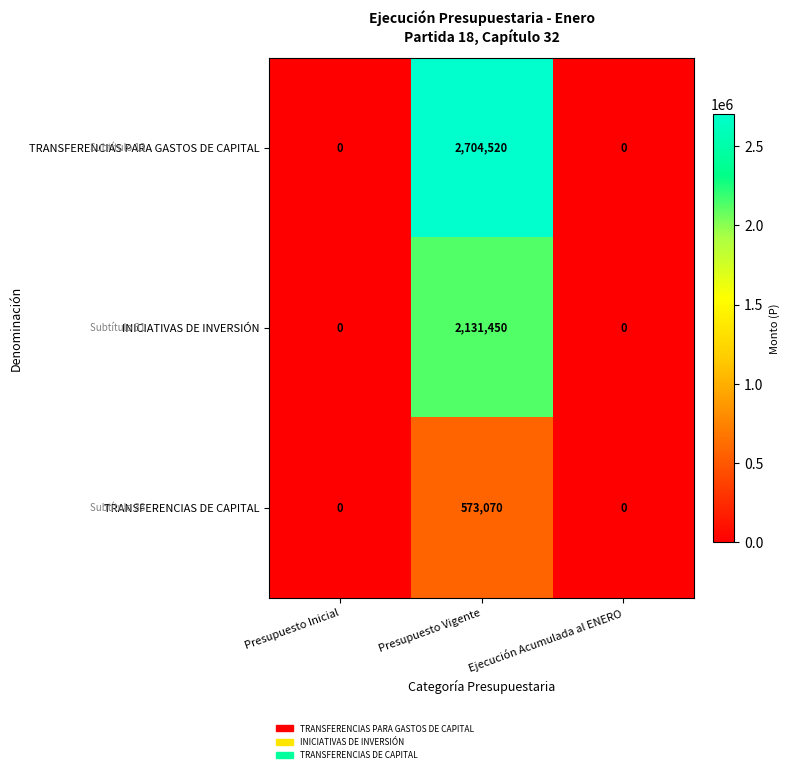

Count the INICIATIVAS DE INVERSIÓN values in the range 0 to 2131450.

3